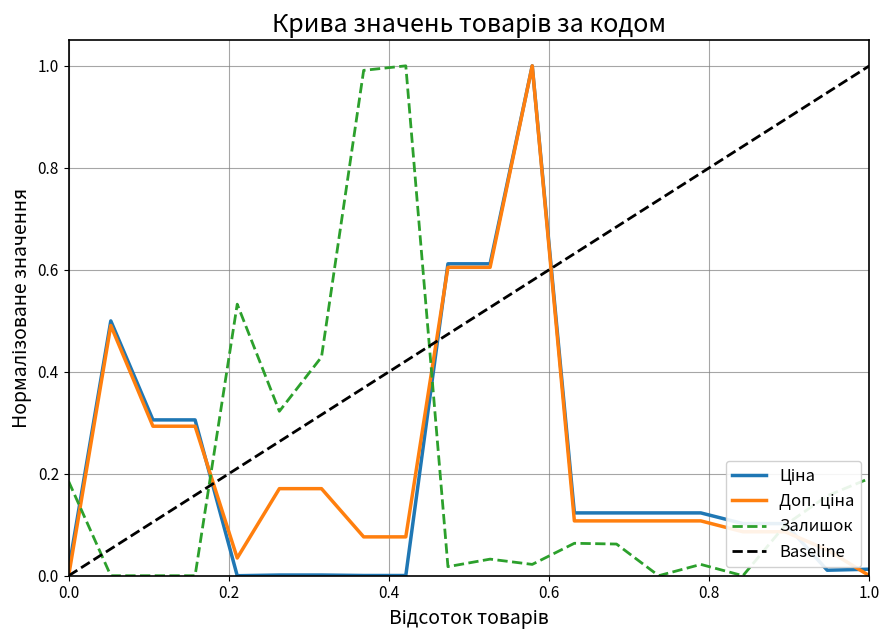

In Доп. ціна, how many points are lower than both neighbors (excluding endpoints)?

1